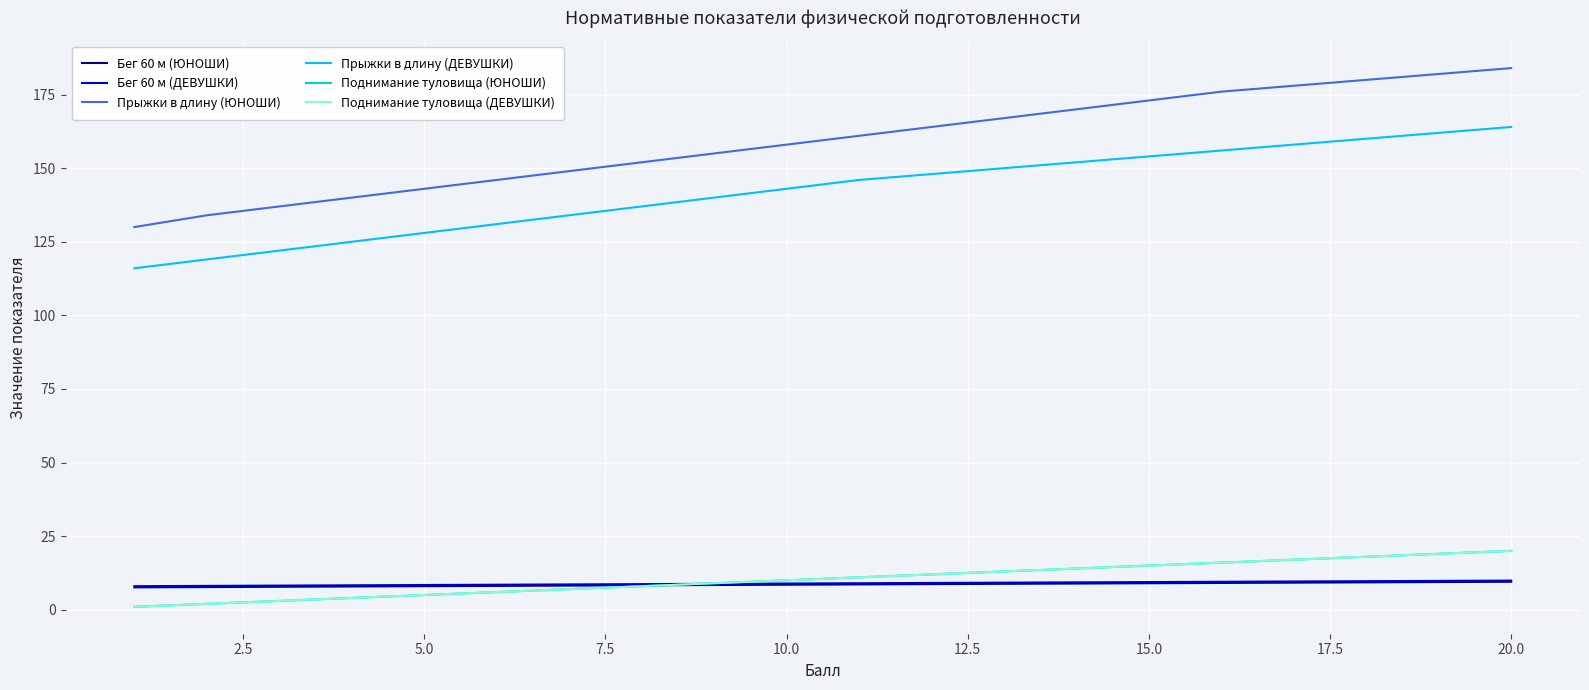

What is the maximum value for Бег 60 м (ЮНОШИ)?

9.5